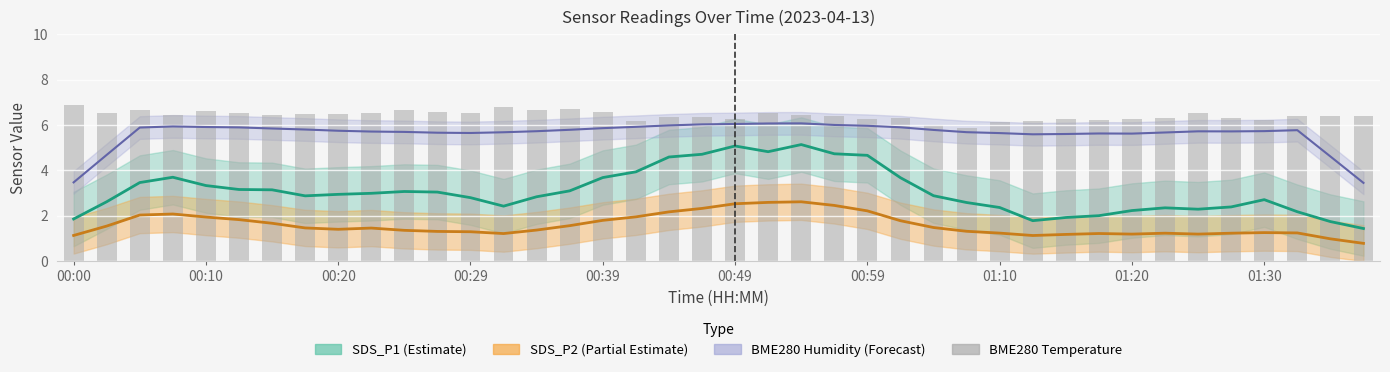

What is the greatest value displayed?

6.9